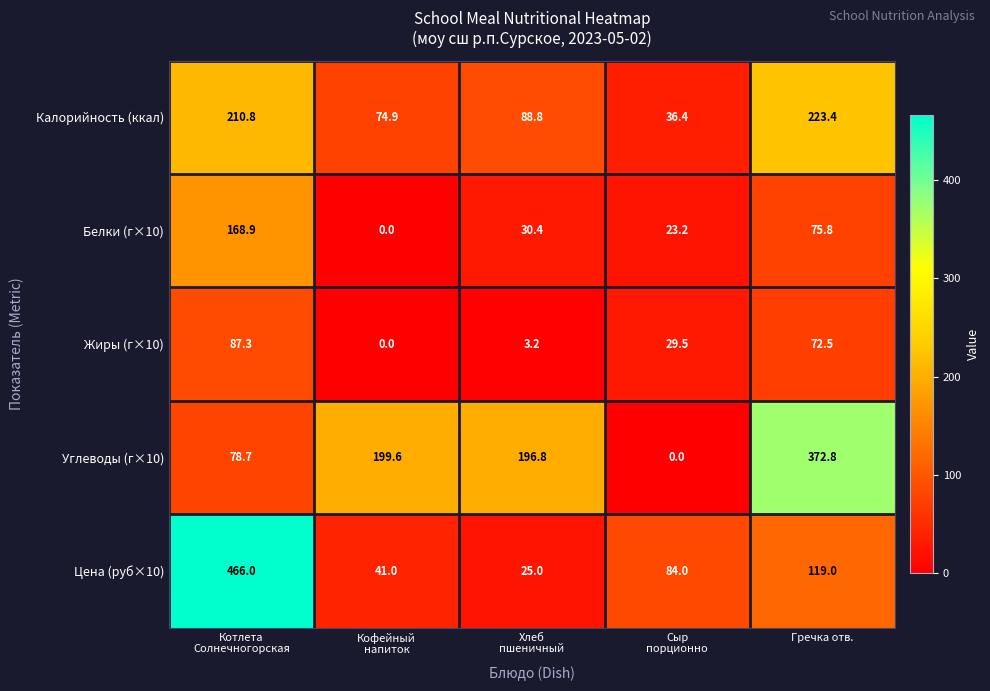

What is the total value across all series at Котлета
Солнечногорская?

1011.7